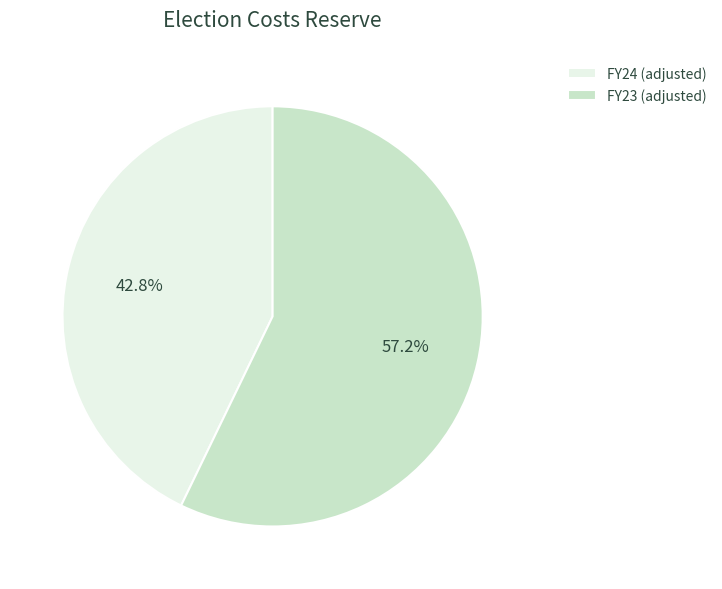

Approximately how many times larger is the value at FY24 (adjusted) compared to FY23 (adjusted)?

0.7